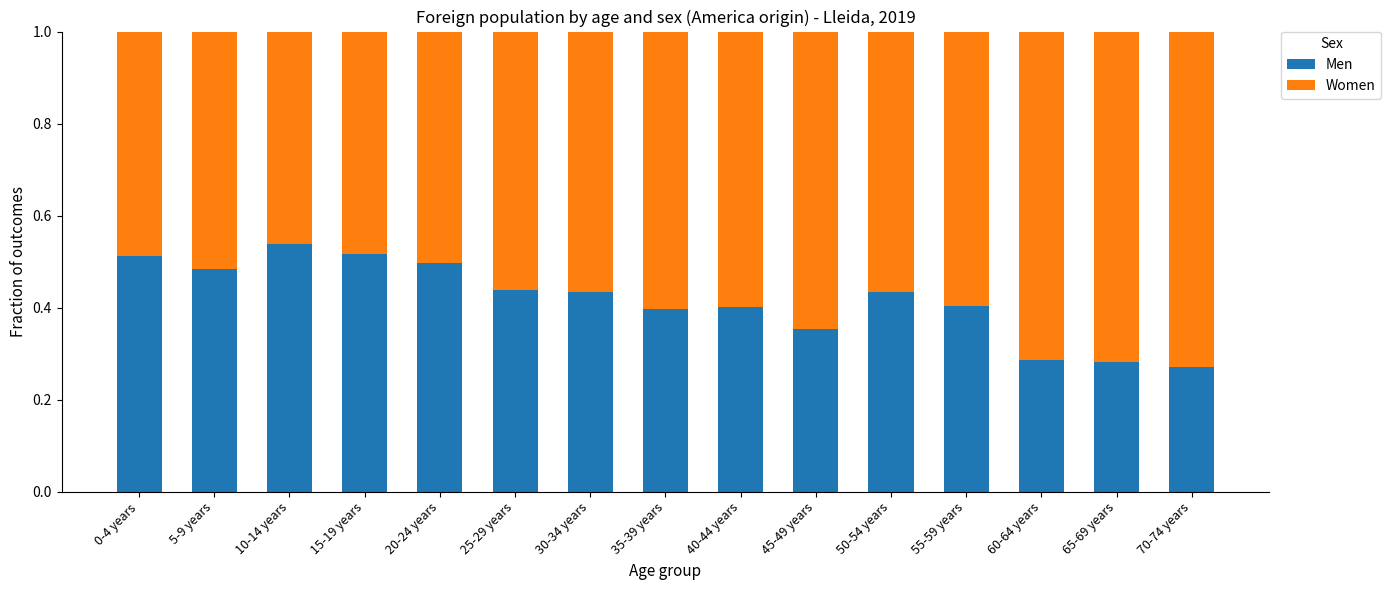

What is the total value across all series at 0-4 years?

1.0